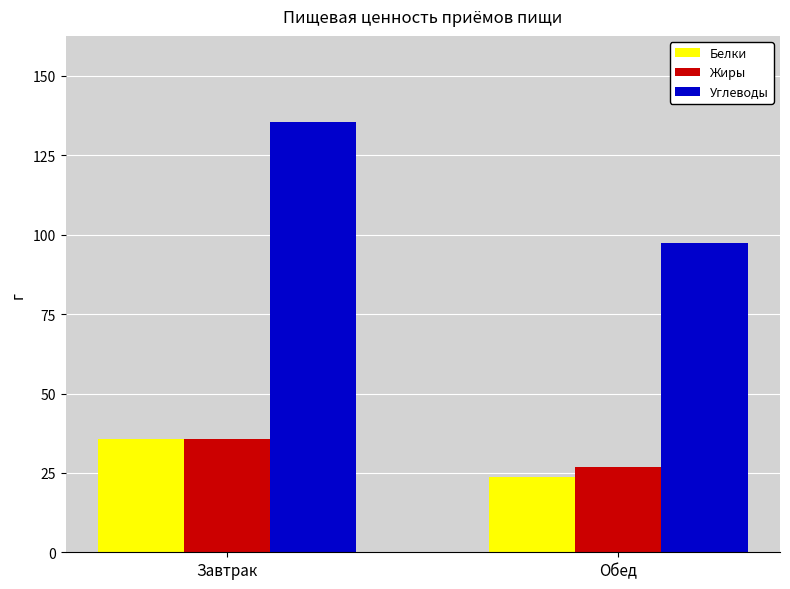

Where is Жиры nearest to the value 31?

Обед